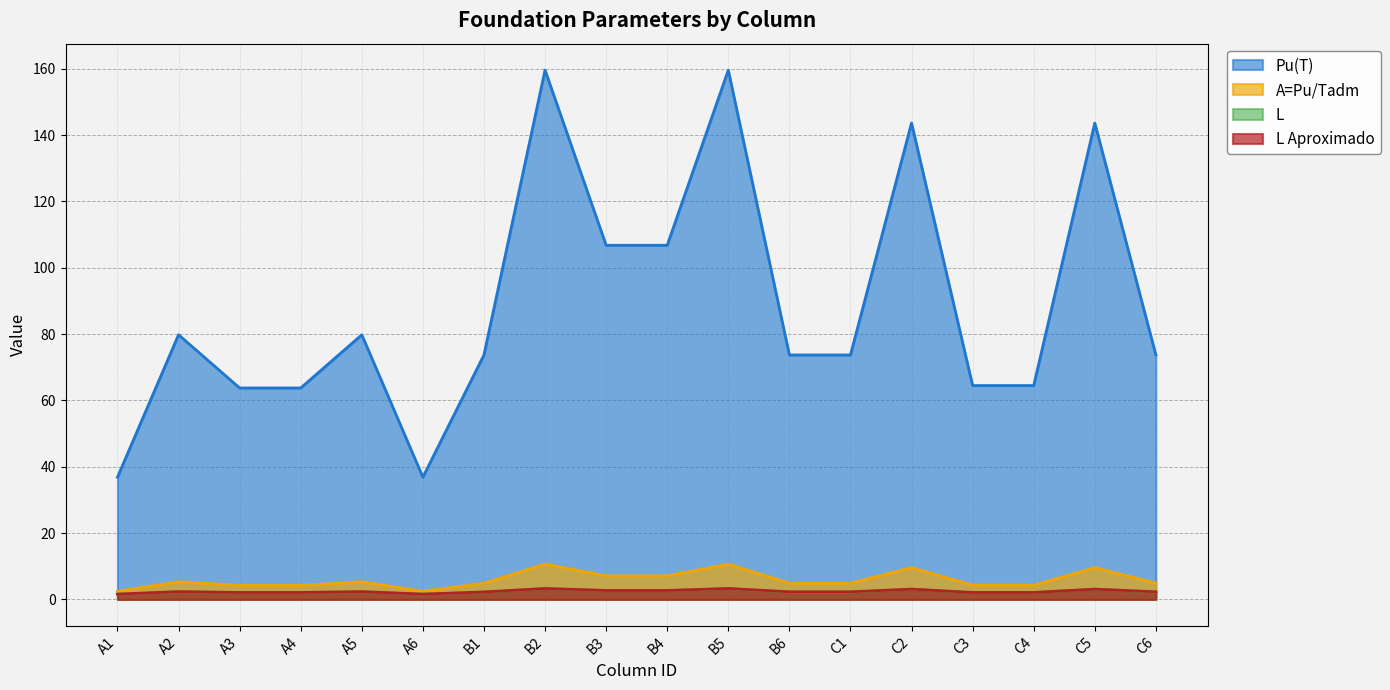

What is the difference between the second highest and minimum values in the Pu(T) series?

122.7